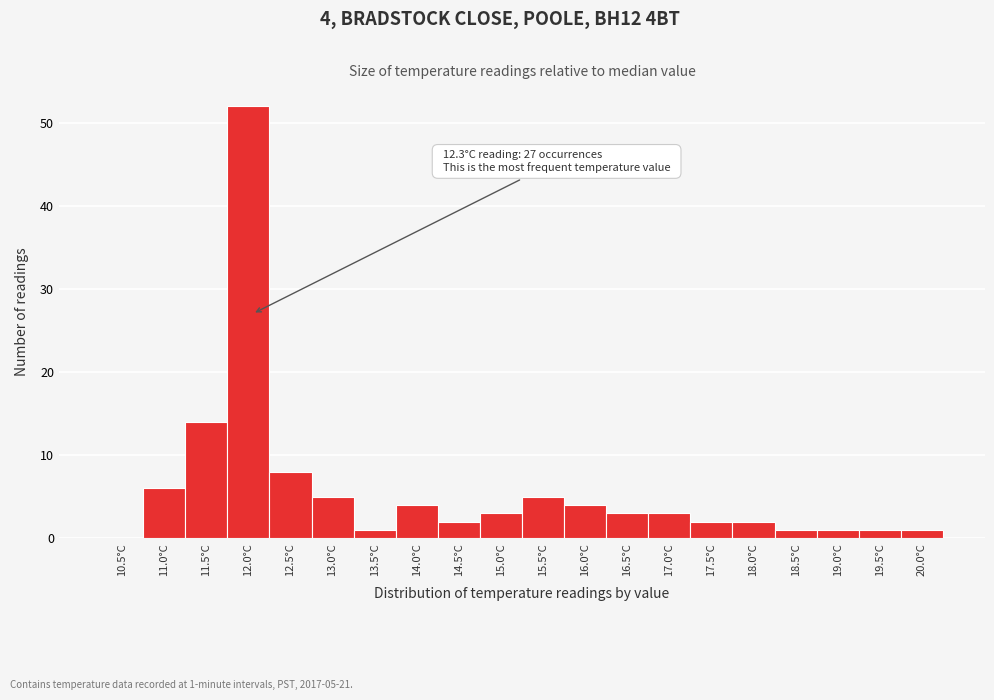

Reading right to left, list all the values displayed in this chart.

20.0°C=1	19.5°C=1	19.0°C=1	18.5°C=1	18.0°C=2	17.5°C=2	17.0°C=3	16.5°C=3	16.0°C=4	15.5°C=5	15.0°C=3	14.5°C=2	14.0°C=4	13.5°C=1	13.0°C=5	12.5°C=8	12.0°C=52	11.5°C=14	11.0°C=6	10.5°C=0